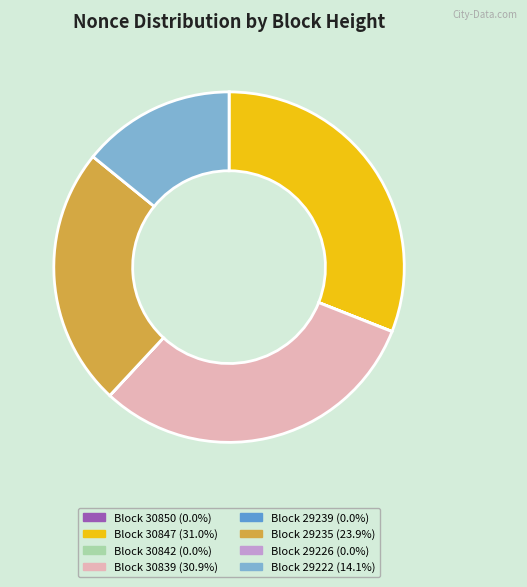

Is there a majority slice in this chart?

No